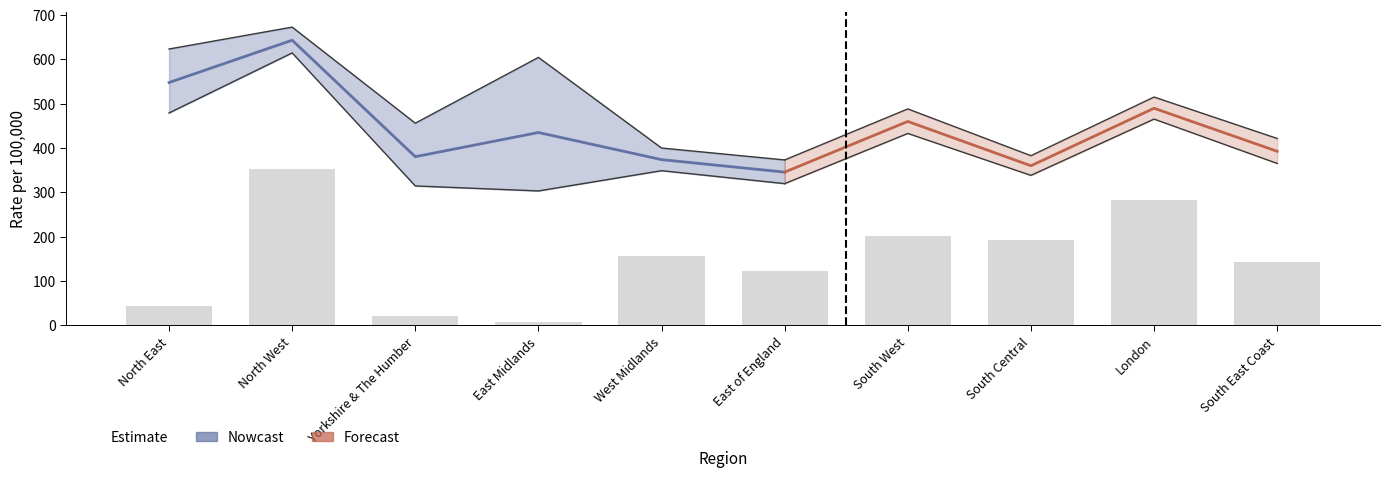

What is the value of the 9th bar from the left?

281.6